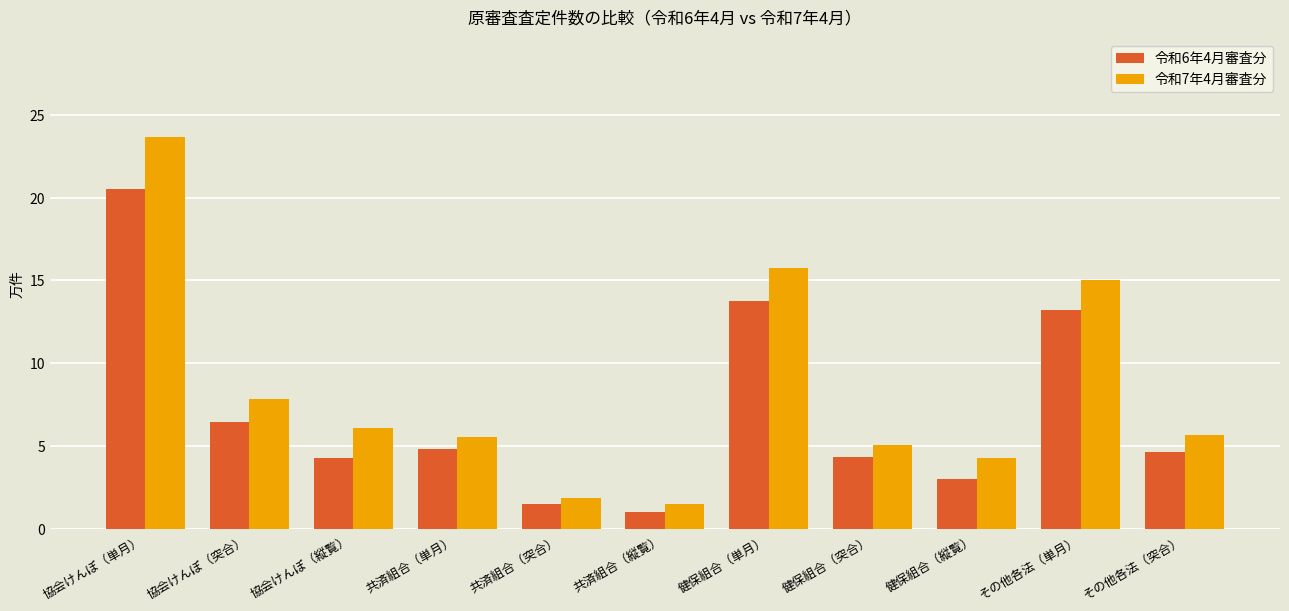

Is the value of 令和6年4月審査分 at 協会けんぽ（突合） greater than the value of 令和7年4月審査分 at 健保組合（突合）?

Yes